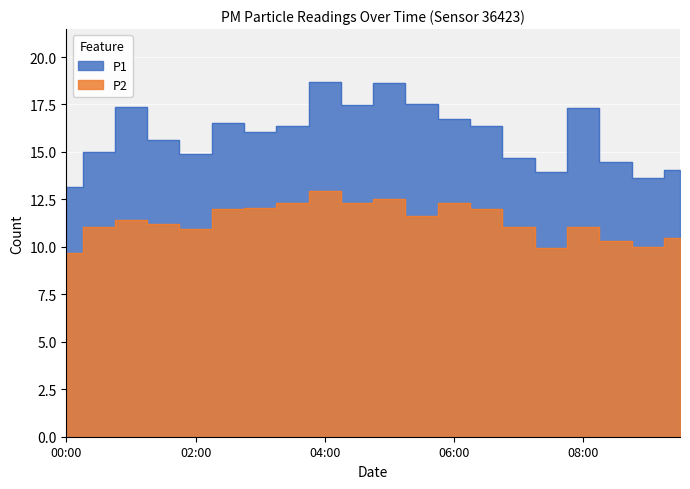

Is the value of P1 at 03:00 greater than the value of P2 at 02:00?

Yes